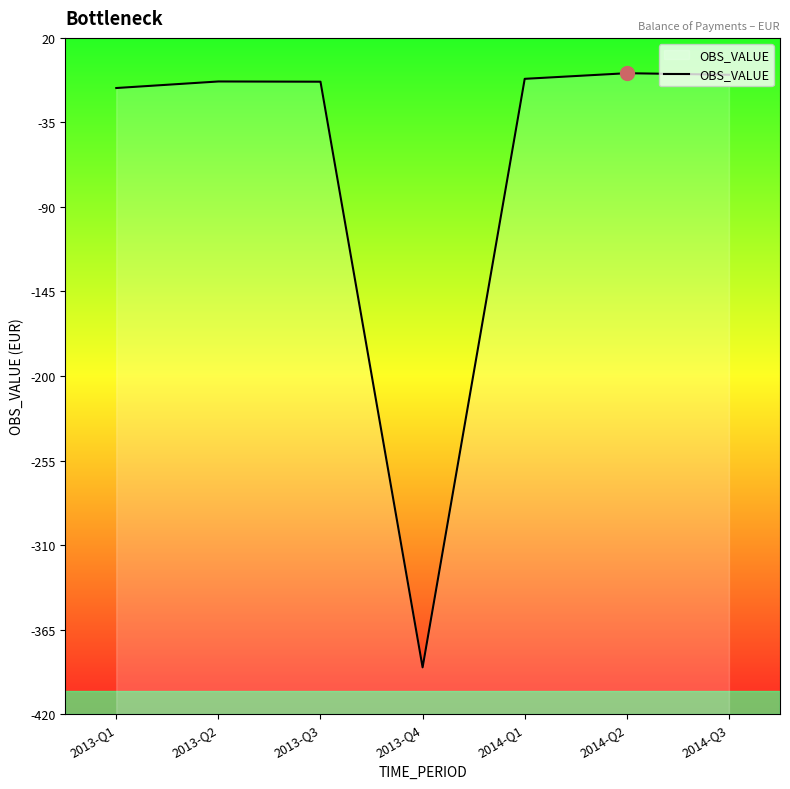

At which category does the data reach its first local valley?

2013-Q4